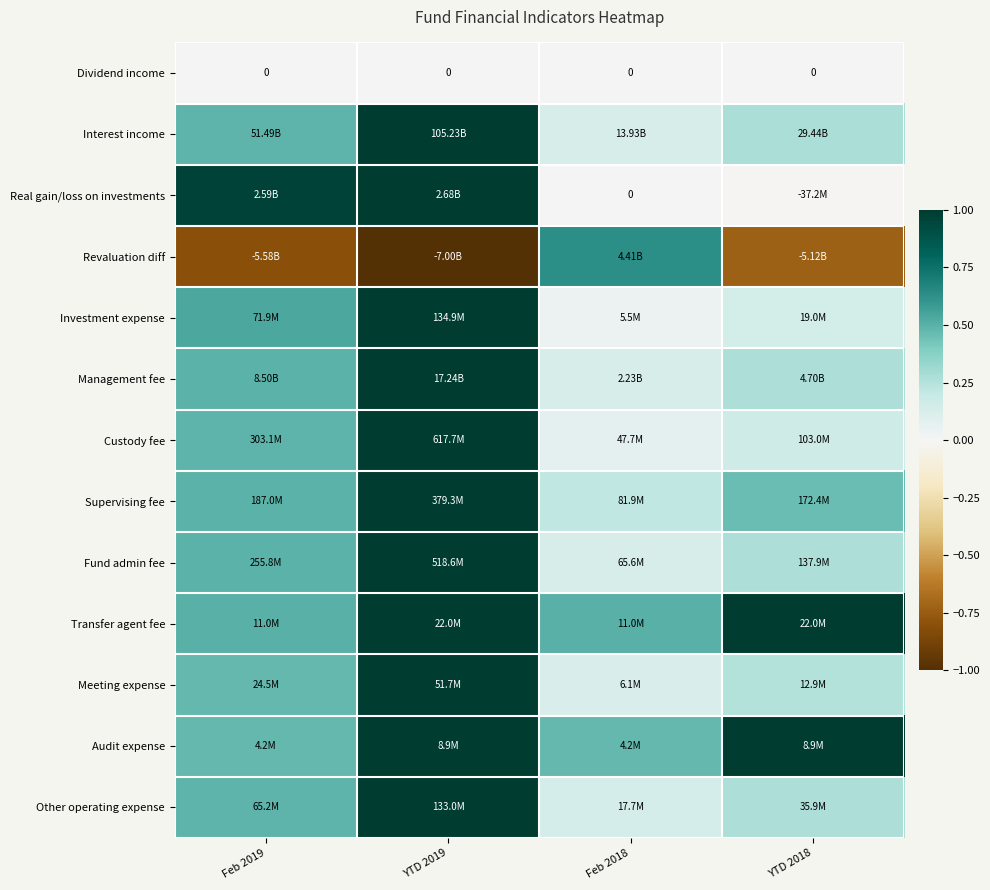

What is the difference between the highest and lowest values at YTD 2019?

2.0